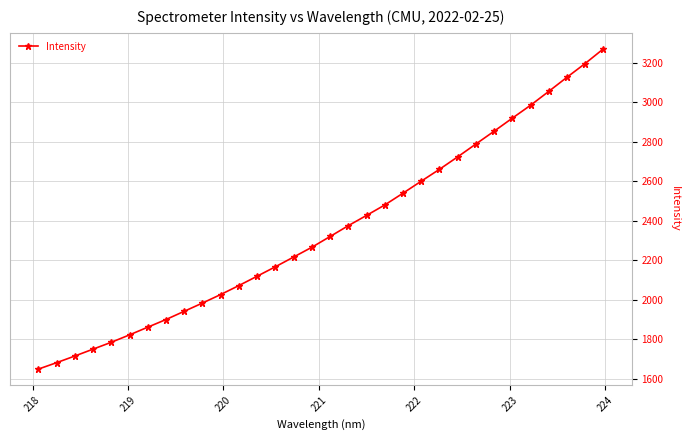

What is the greatest value displayed?

3271.4